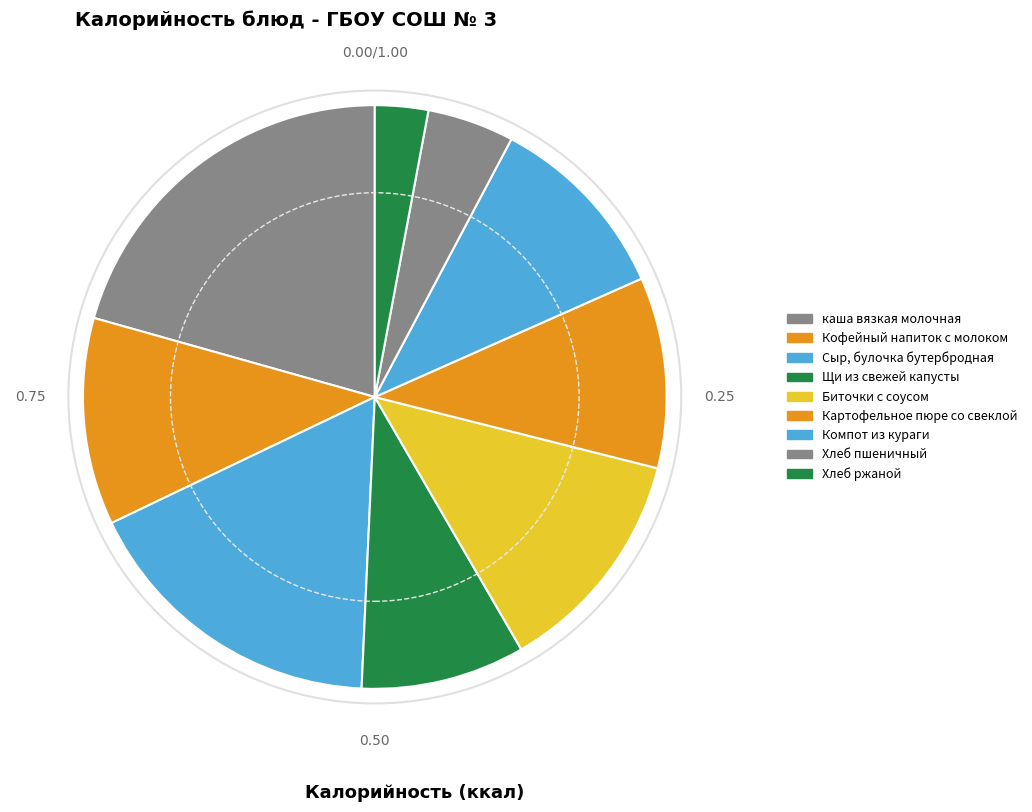

Which category has the smallest portion of the pie?

Хлеб ржаной